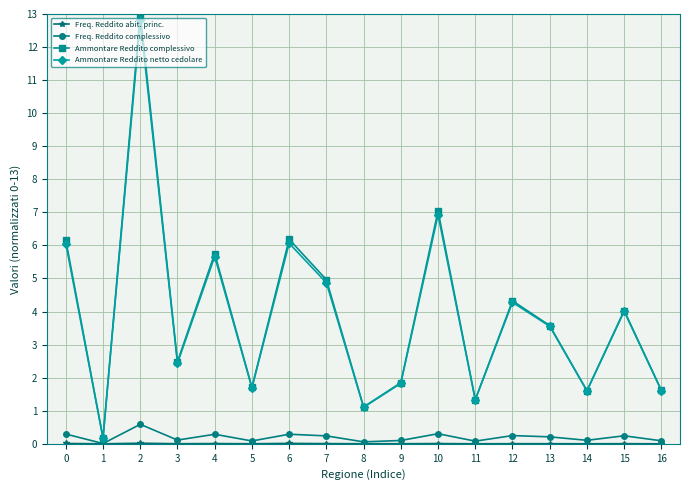

How many distinct data groups are displayed?

4